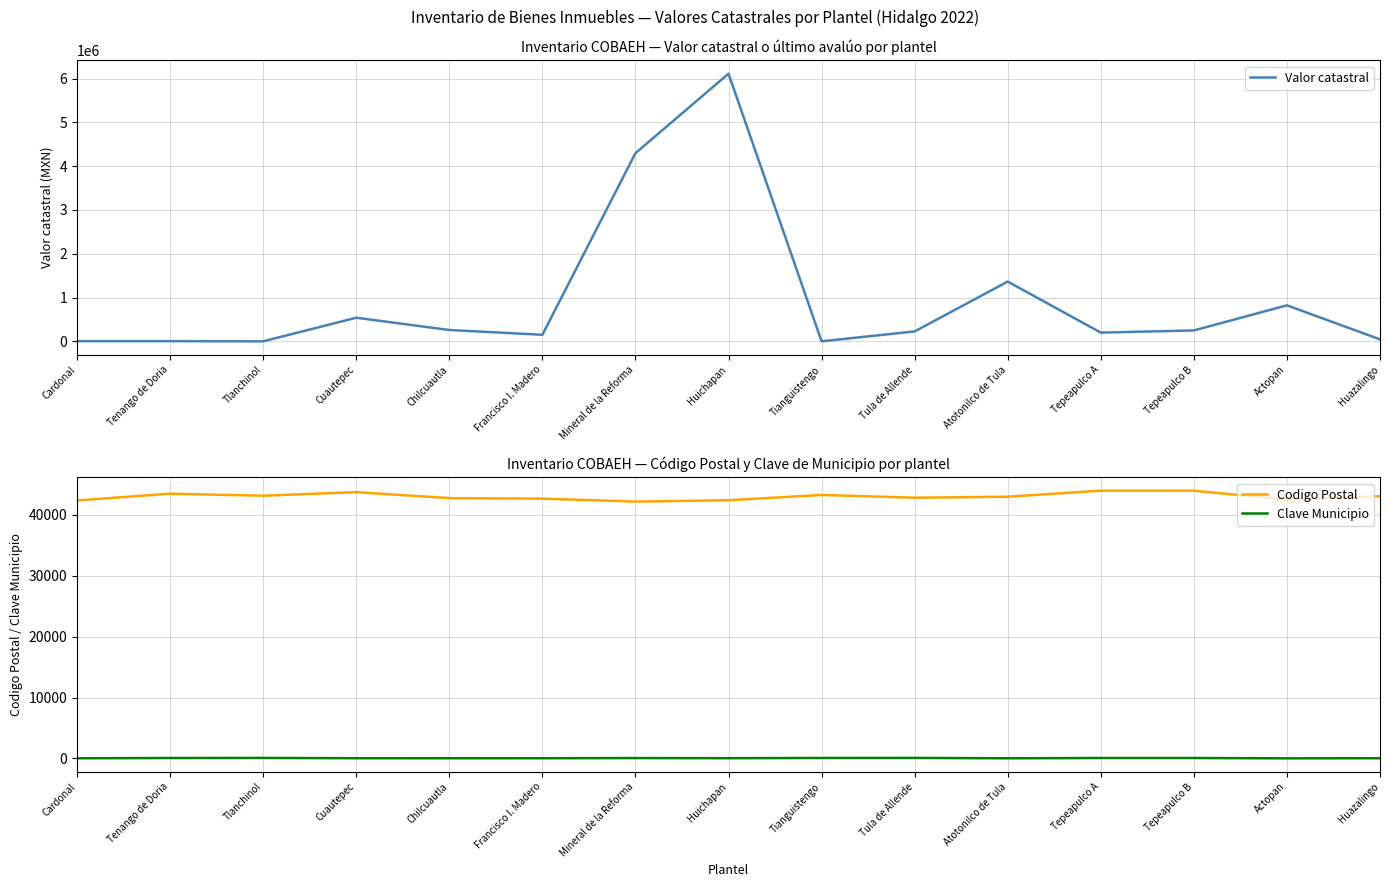

What is the highest value of the Clave Municipio series?

76